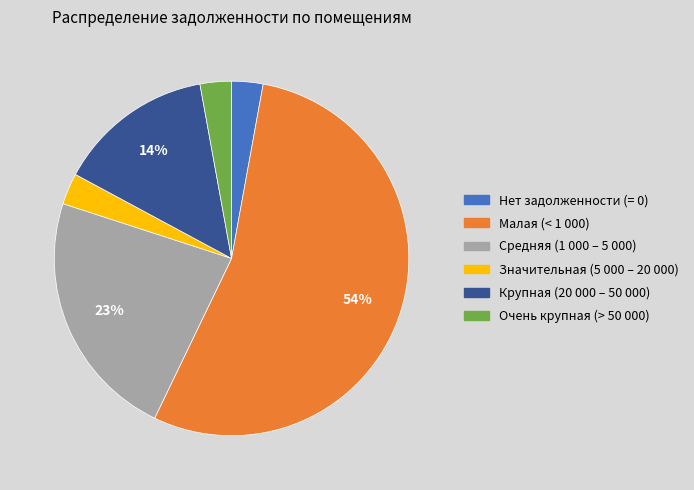

Combined, do Значительная (5 000 – 20 000) and Крупная (20 000 – 50 000) account for over 50%?

No